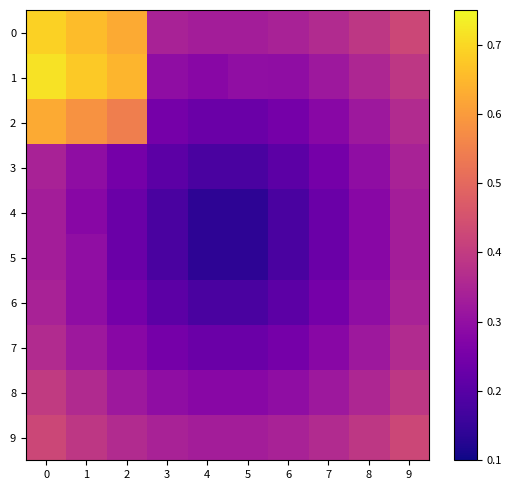

Which series changed the most between 0 and 1?

4